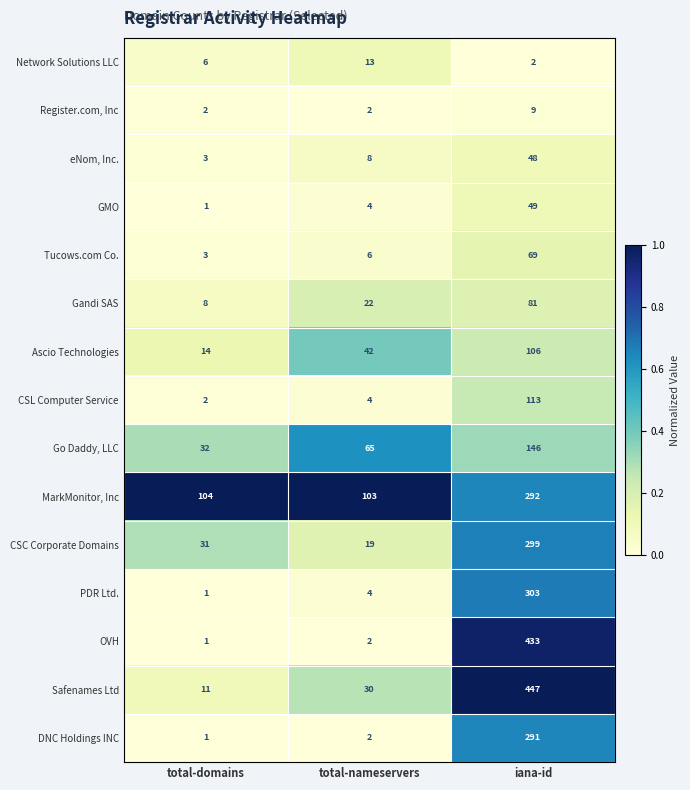

What is the greatest value displayed?

447